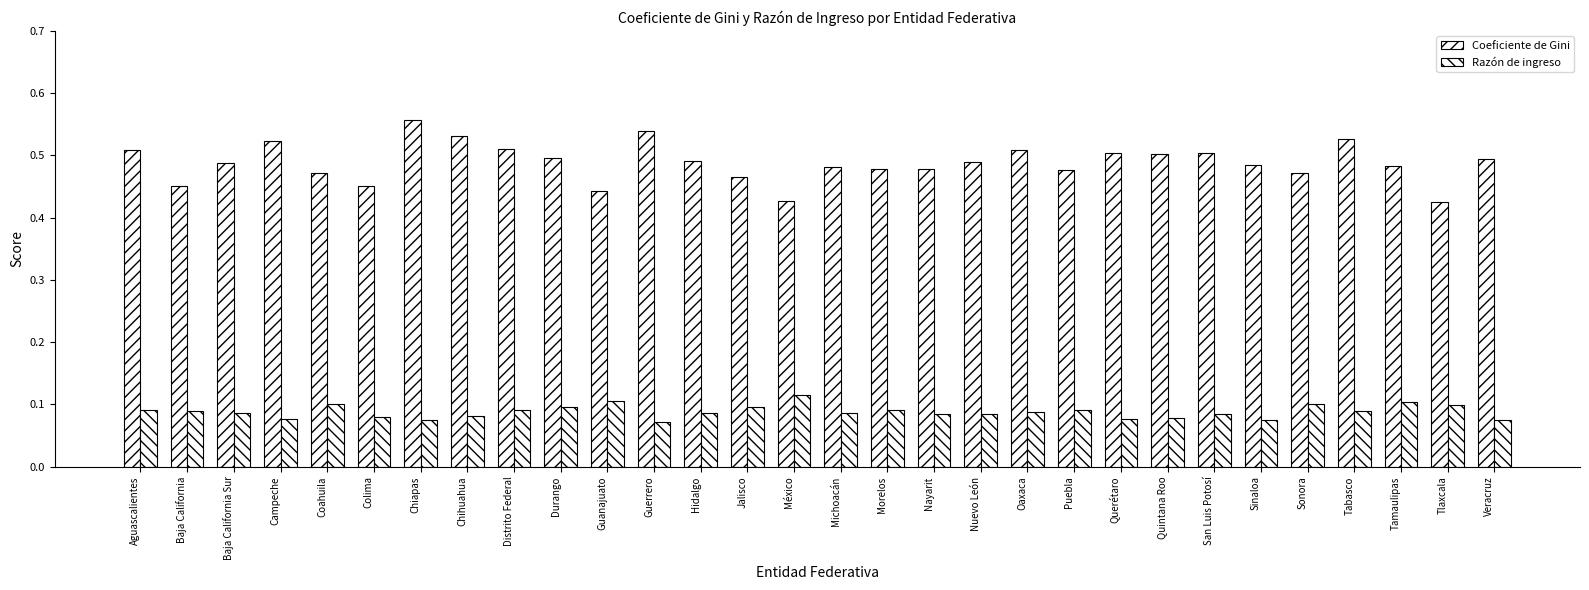

Are the bars horizontal?

No